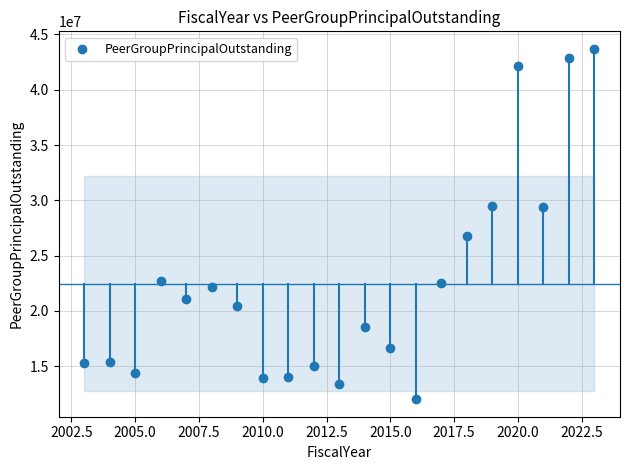

What is the range of Y values (max minus min)?

31681725.4